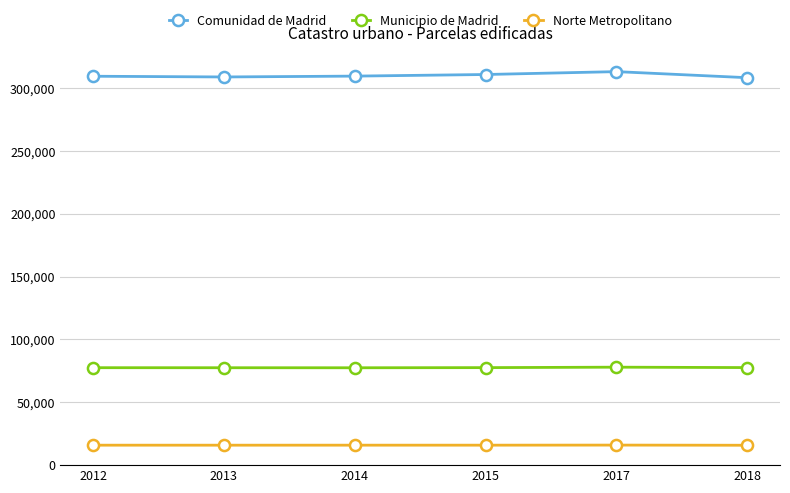

True or false: Comunidad de Madrid and Norte Metropolitano cross at least once.

False